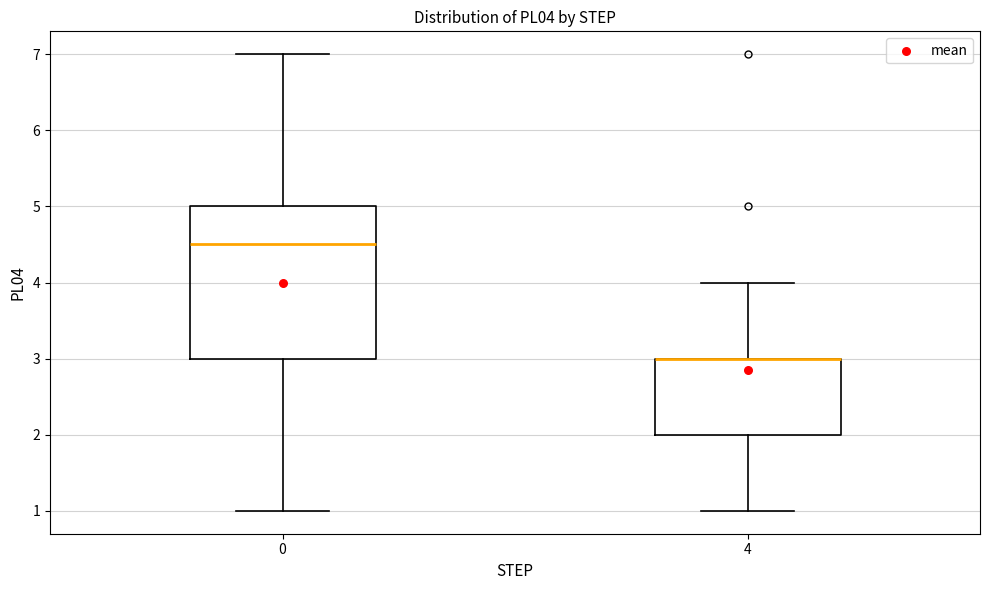

Reading left to right, transcribe this box plot: for each box, give where its median line is, the range the box spans, and where its two whiskers end, as read against the y-axis. The values are not printed on the chart, so give them approximately, as read against the axis.

0: median 4.5, box 3.0 to 5.0, whiskers 1.0 to 7.0
4: median 3.0 (drawn on the box's upper edge), box 2.0 to 3.0, whiskers 1.0 to 4.0